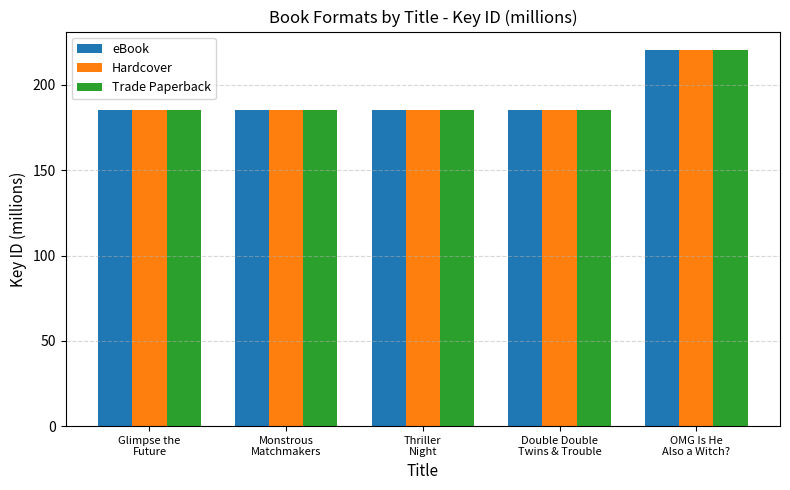

What is the average value of the Trade Paperback series?

192.2